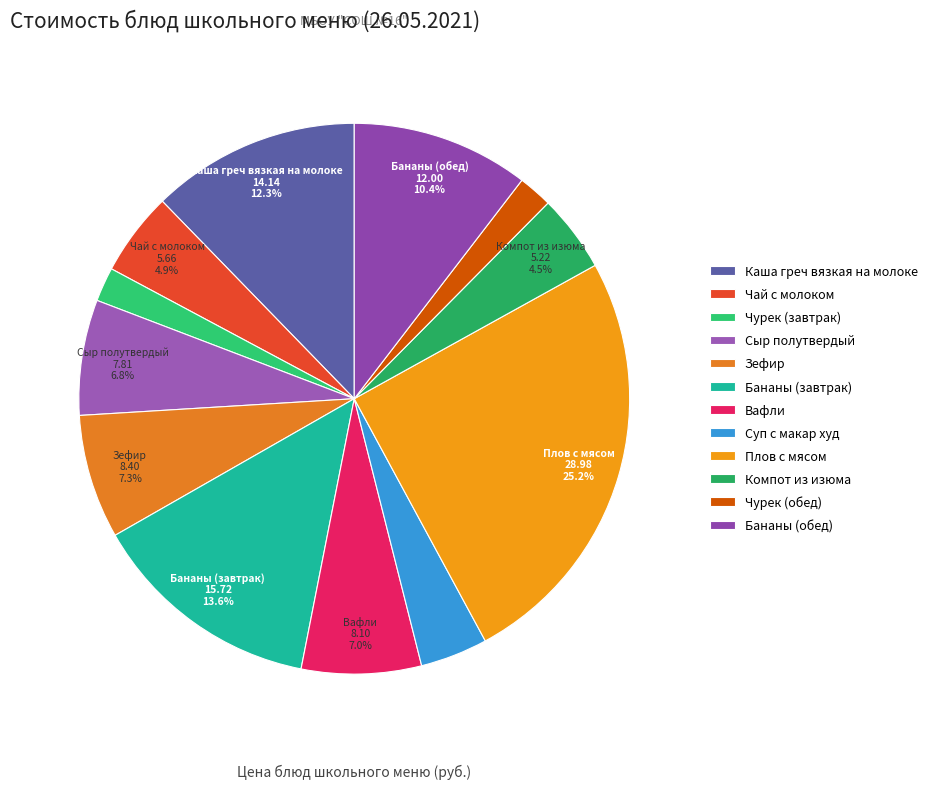

True or false: Бананы (завтрак) accounts for 14% of the total.

True